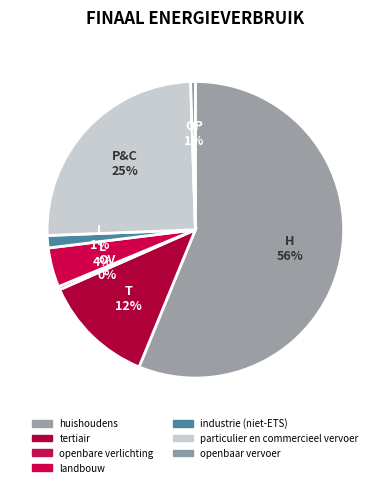

Is it true that industrie (niet-ETS) is 1% of the pie?

True